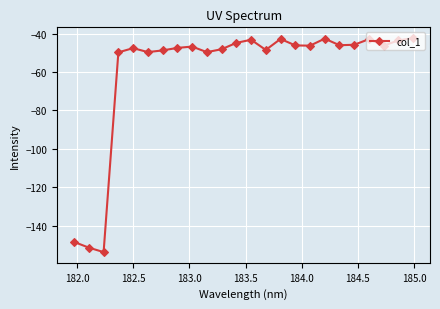

What is the difference between the maximum and second lowest values?

109.0